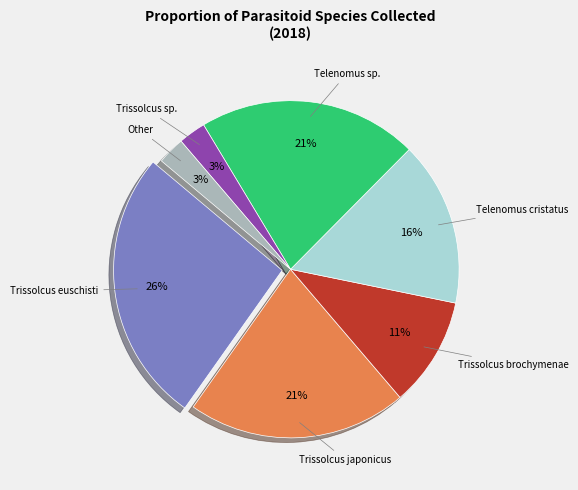

Which has a higher value, Trissolcus sp. or Trissolcus brochymenae?

Trissolcus brochymenae